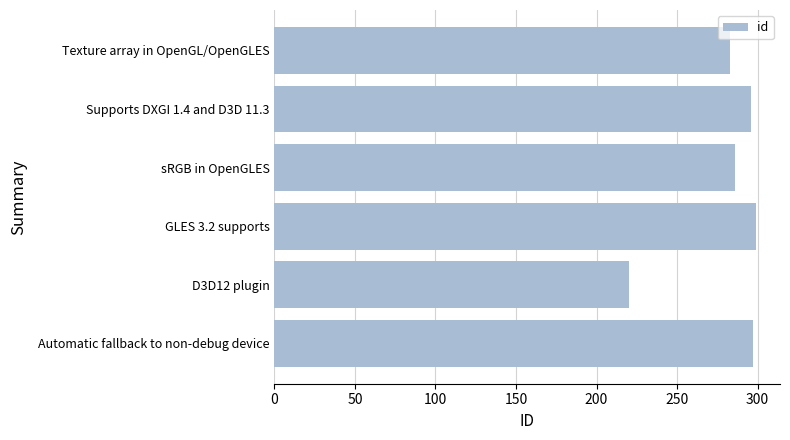

How many bars are there in total?

6